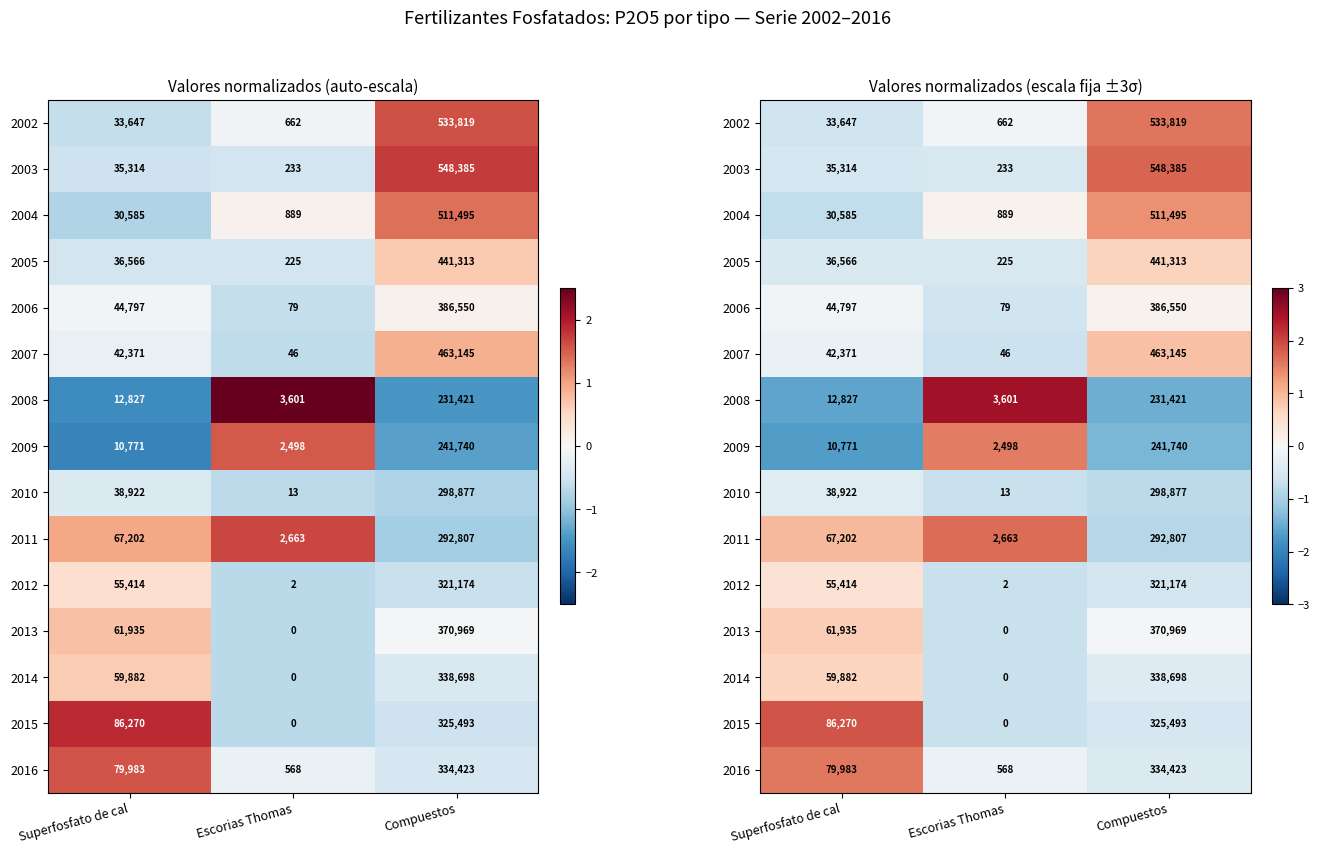

What value does the 2007 series have at Escorias Thomas?

-0.6